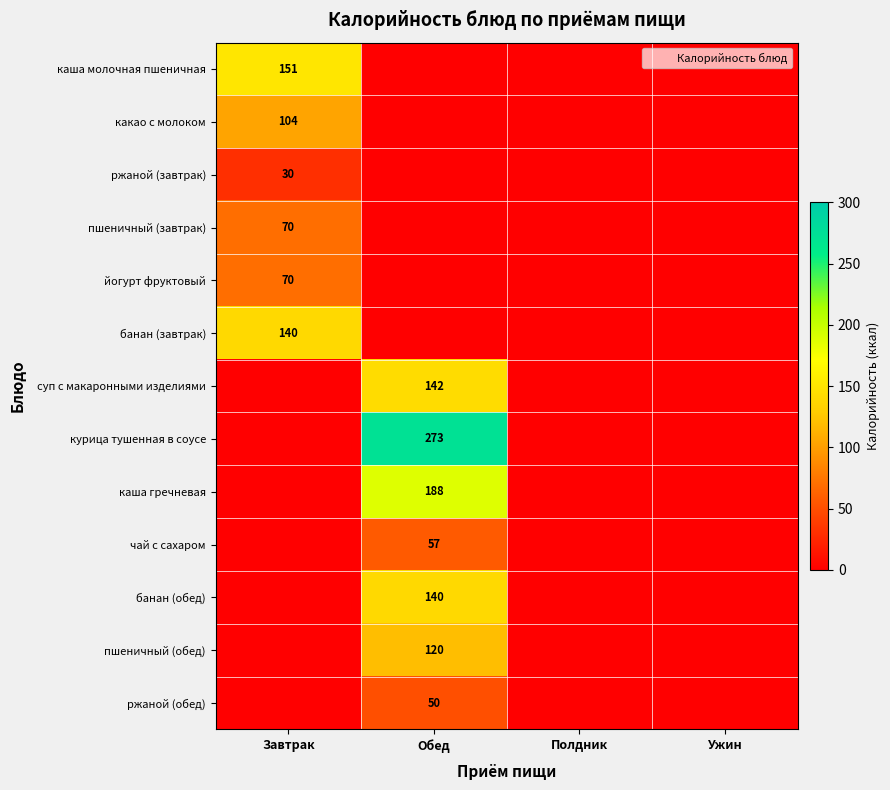

How many values in какао с молоком are above zero?

1